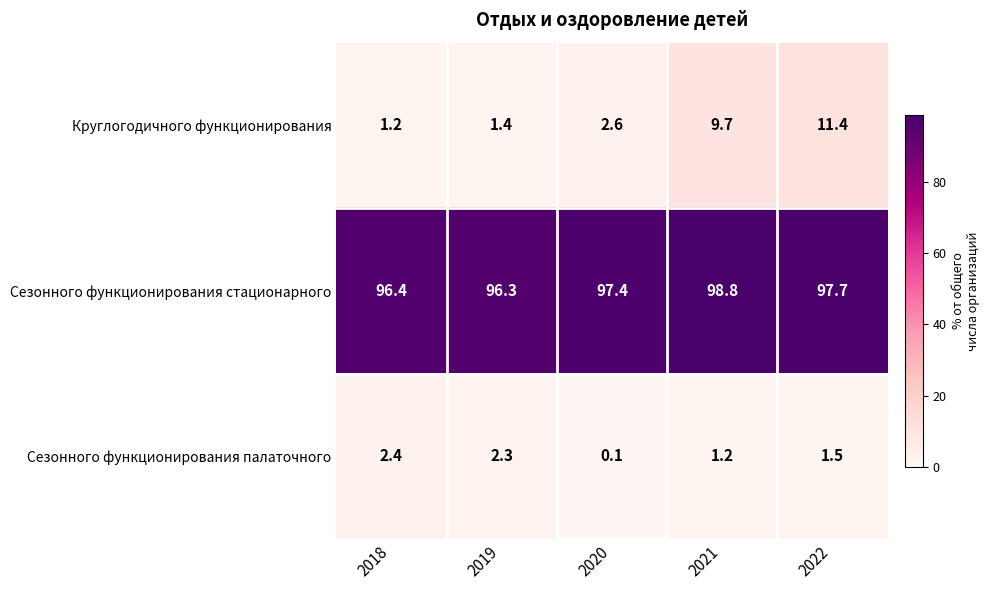

What is the difference between the highest and lowest values at 2019?

94.9